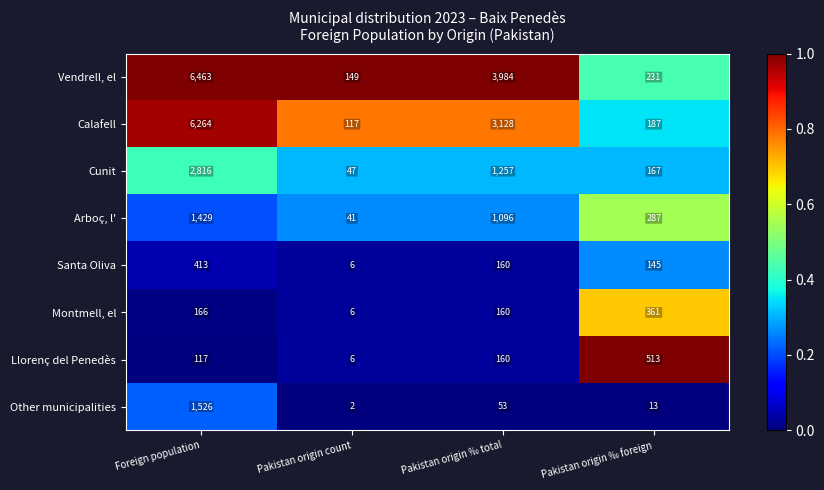

Rank the series by their maximum value, from highest to lowest.

Vendrell, el, Calafell, Cunit, Other municipalities, Arboç, l', Llorenç del Penedès, Santa Oliva, Montmell, el